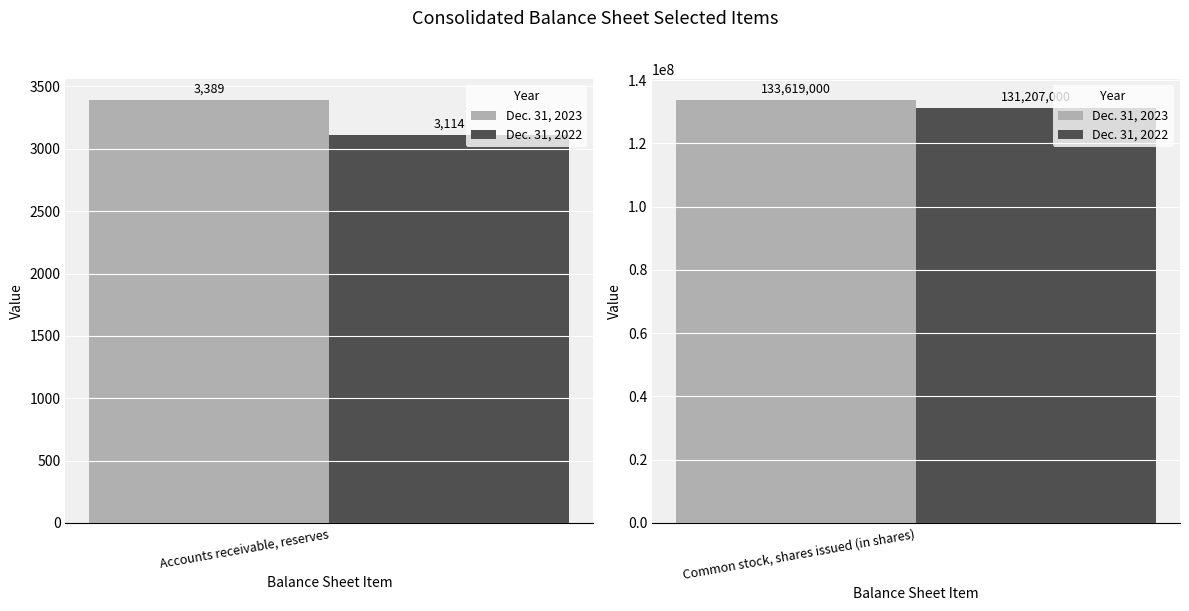

Which label corresponds to the largest value in the chart?

Common stock, shares issued (in shares)